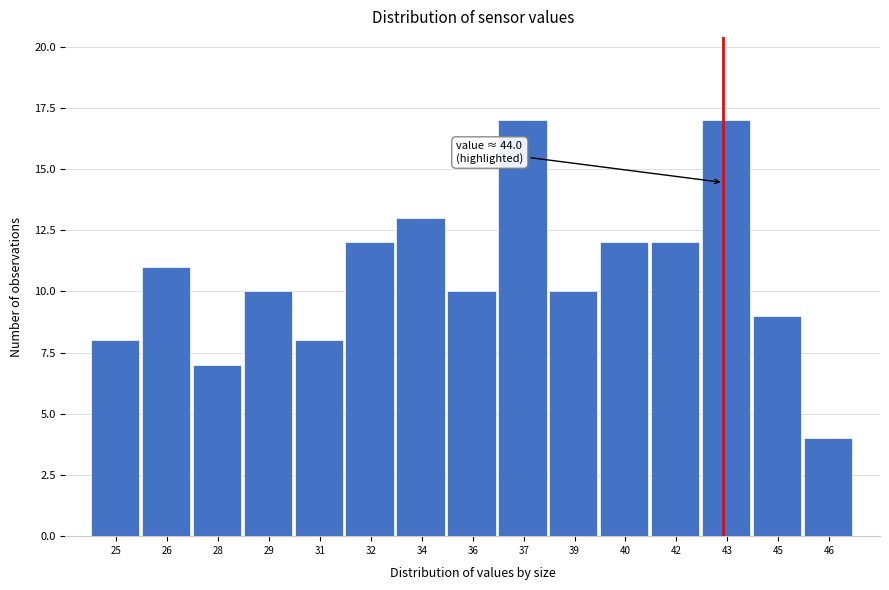

Reading right to left, extract all data points from this chart.

46=4	45=9	43=17	42=12	40=12	39=10	37=17	36=10	34=13	32=12	31=8	29=10	28=7	26=11	25=8